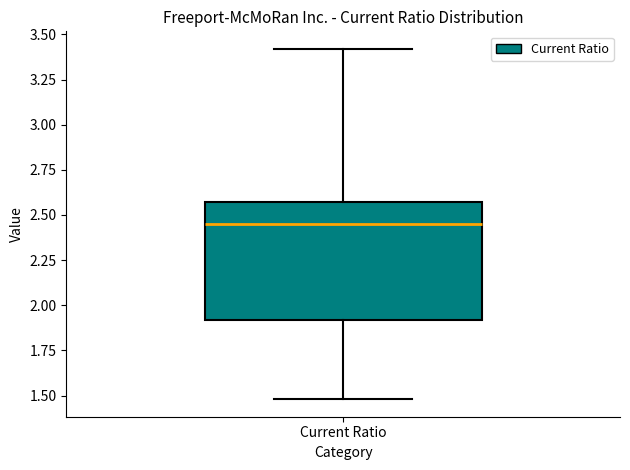

Read this box plot against the y-axis: the position of the median line, the range covered by the box, and the ends of both whiskers. The values are not printed on the chart, so give them approximately, as read against the axis.

median 2.45, box 1.90 to 2.55, whiskers 1.50 to 3.40